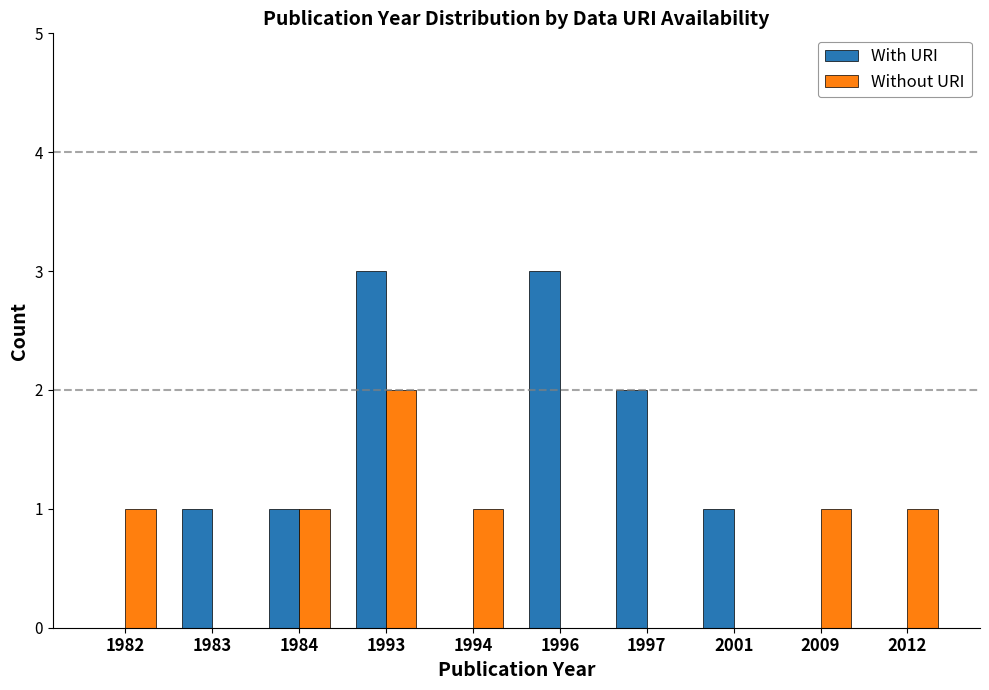

At which category is the sum across all series the highest?

1993